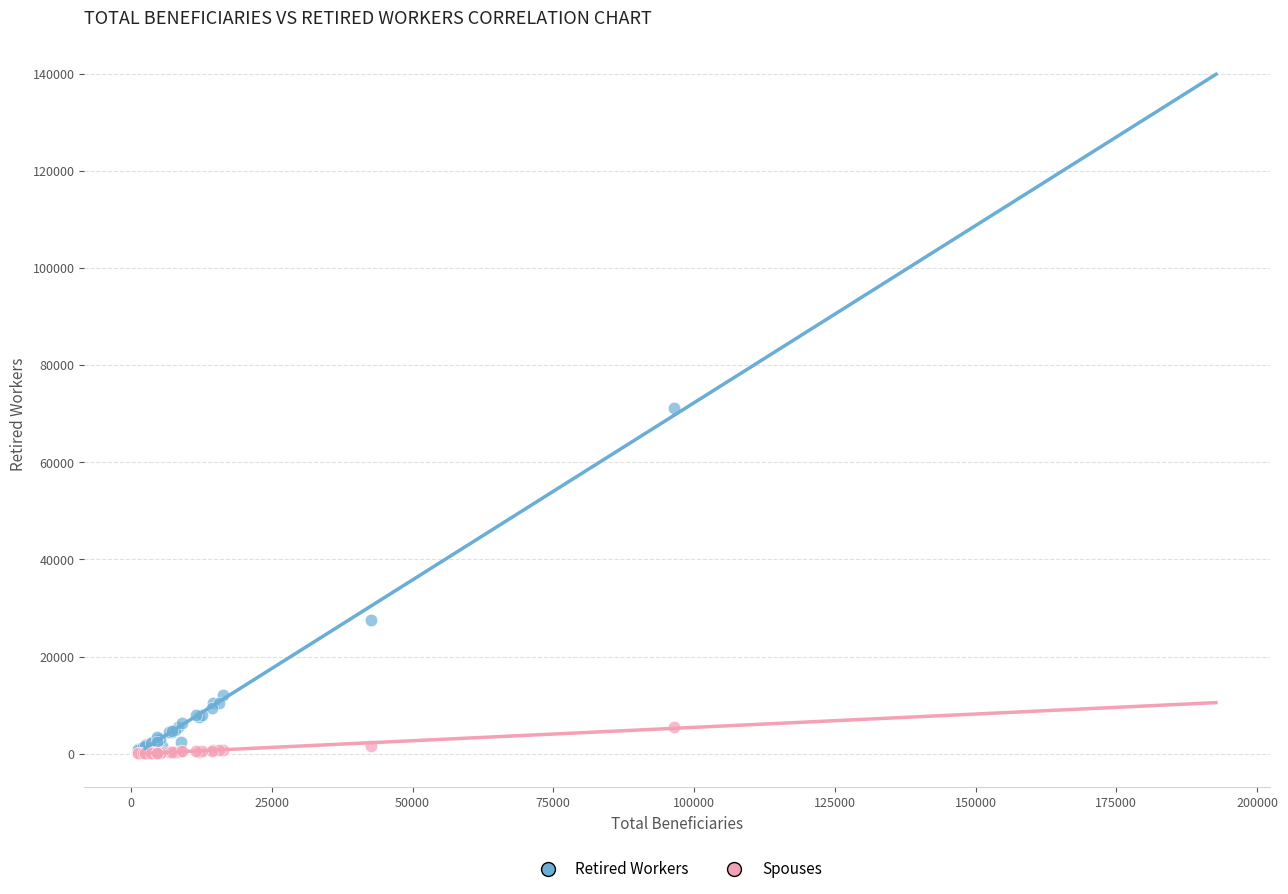

Across all series, what Y value is closest to 35560?

27465